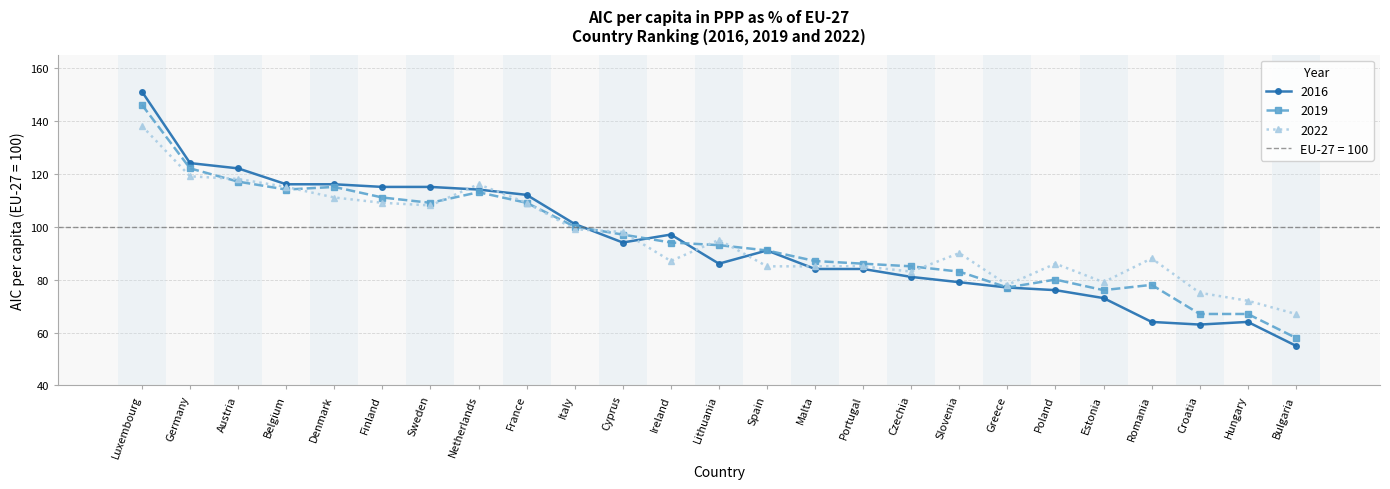

How many lines are shown in the chart?

3